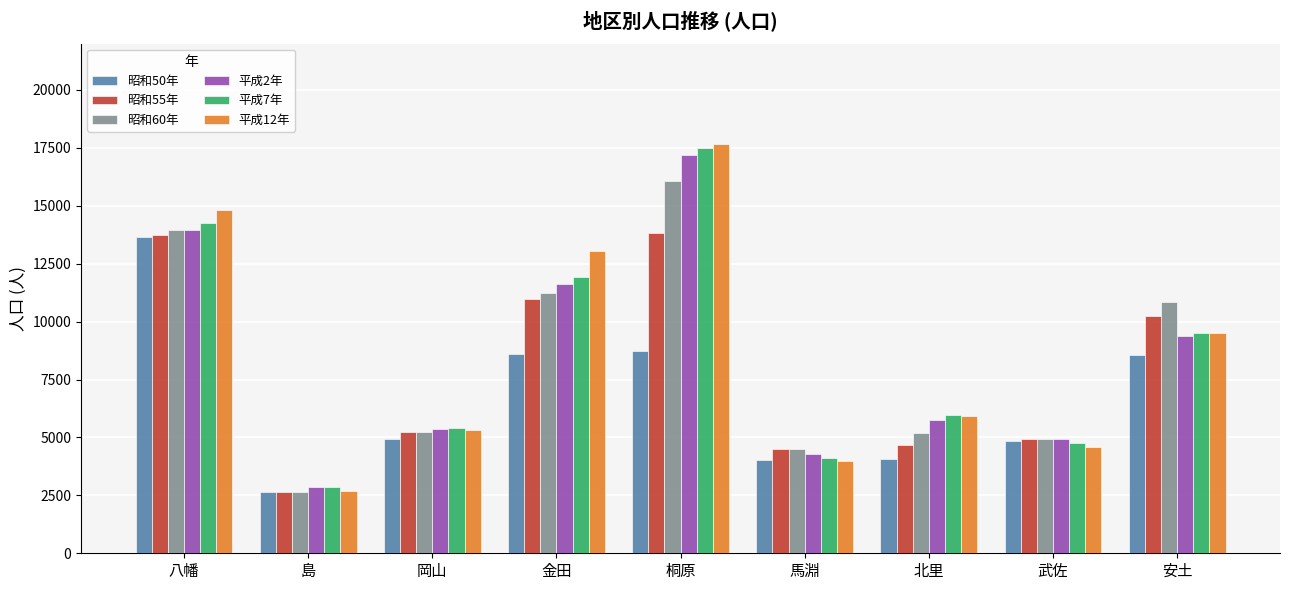

What is the value of the 昭和60年 bar at the 1st from the left?

13971